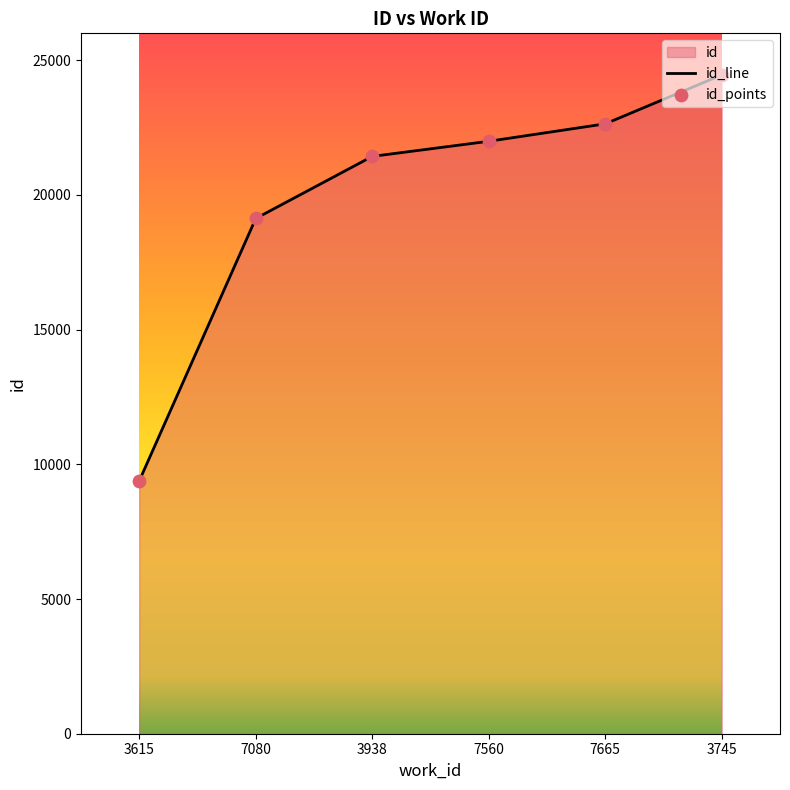

What is the ratio of the value at 3745 to the value at 7665?

1.1